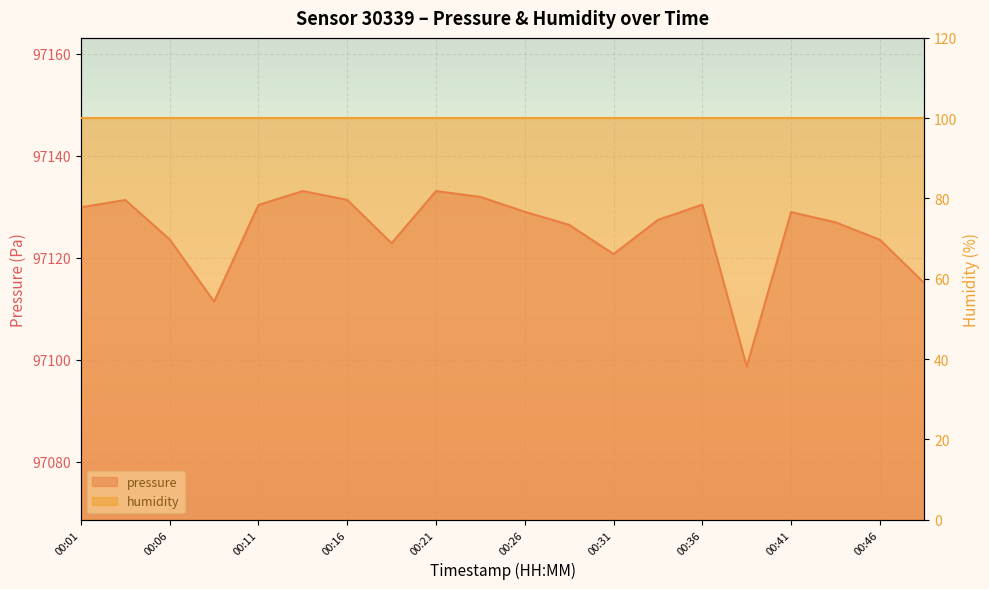

Reading left to right, extract all data points from this chart.

00:01=97129.9	00:04=97131.3	00:06=97123.6	00:09=97111.4	00:11=97130.3	00:14=97133.1	00:16=97131.3	00:19=97122.8	00:21=97133.1	00:23=97131.9	00:26=97129.0	00:28=97126.4	00:31=97120.7	00:34=97127.4	00:36=97130.4	00:39=97098.7	00:41=97128.9	00:44=97126.9	00:46=97123.5	00:48=97115.0